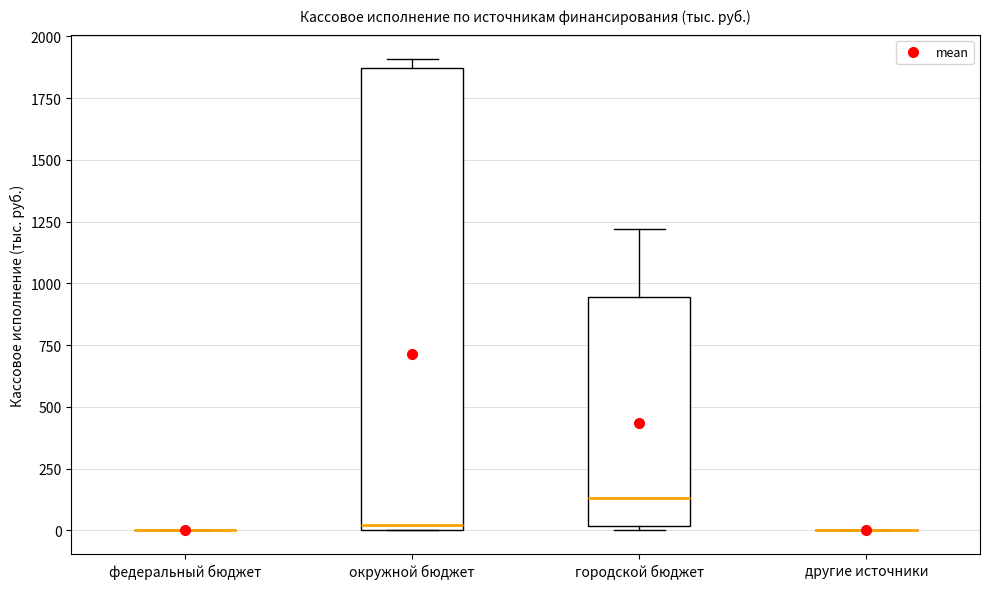

Which box is the tallest, from its lower edge to its upper edge?

окружной бюджет